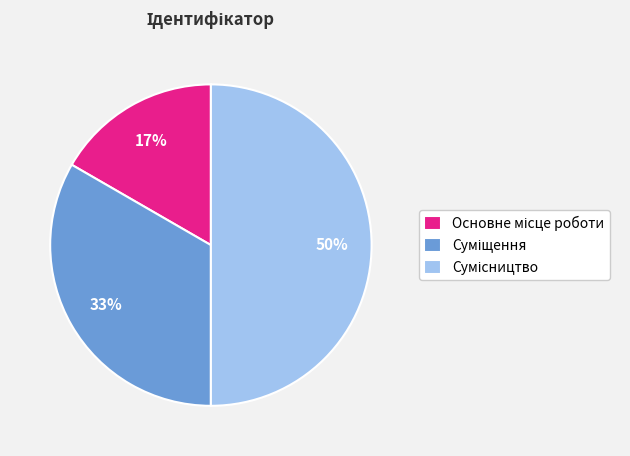

Which has a higher value, Основне місце роботи or Суміщення?

Суміщення